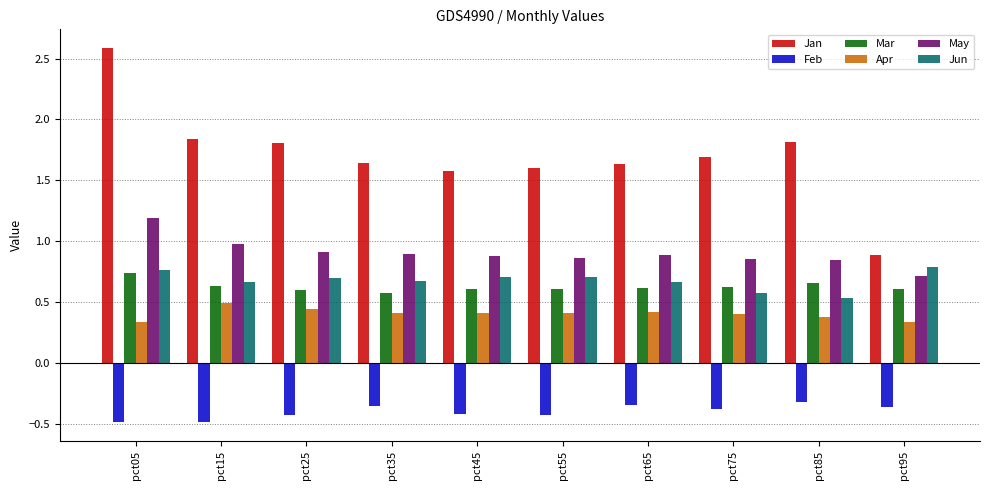

Which label corresponds to the largest value in the chart?

pct05